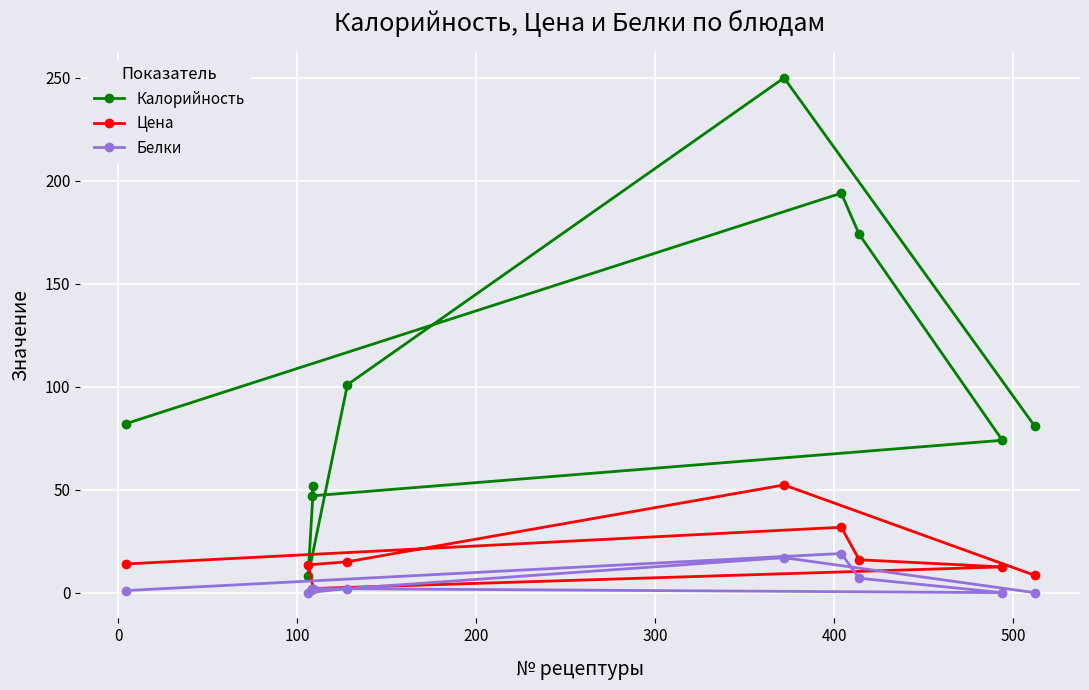

List the series in order of their peak value, lowest first.

Белки, Цена, Калорийность